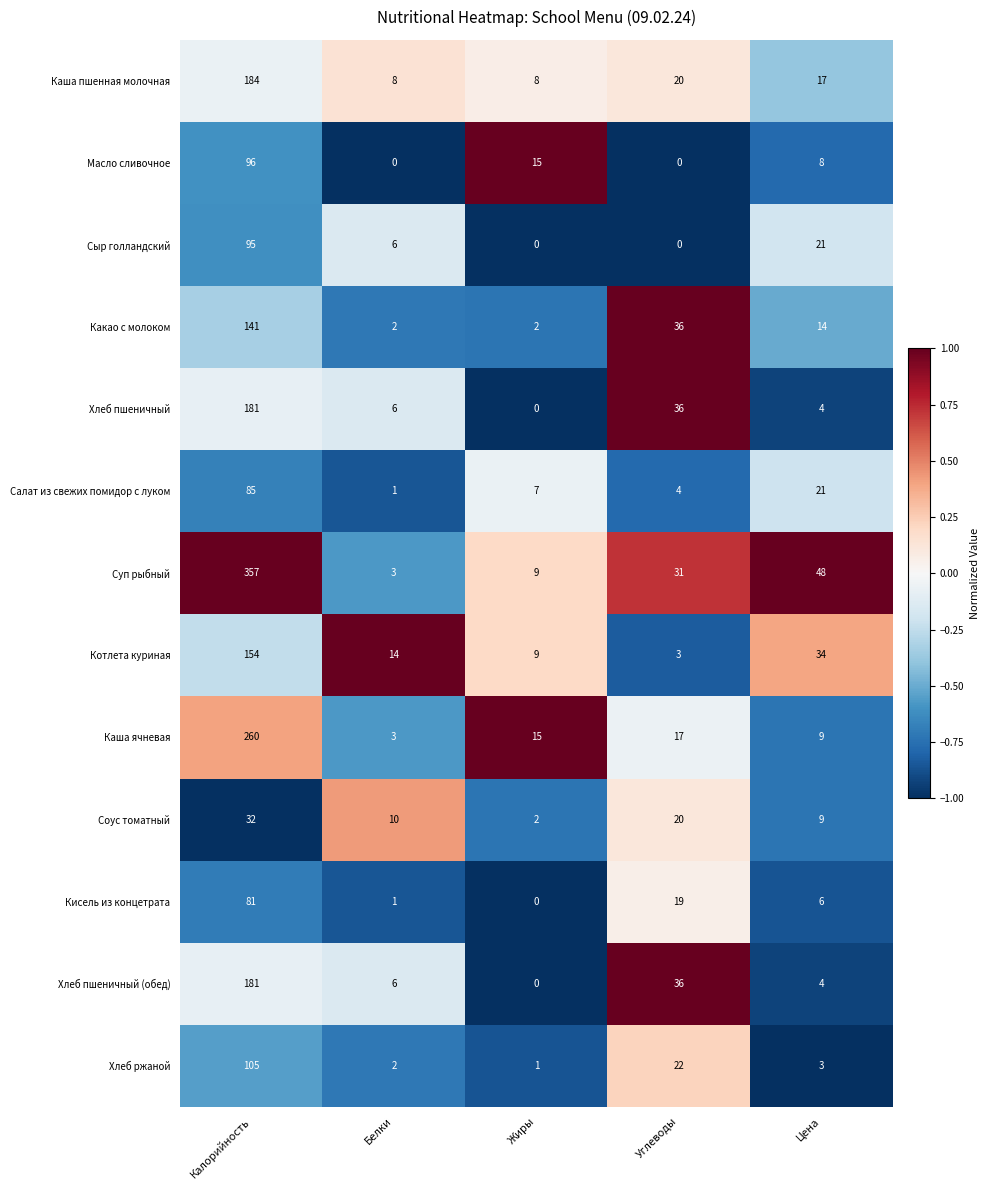

At which category is the sum across all series the highest?

Калорийность